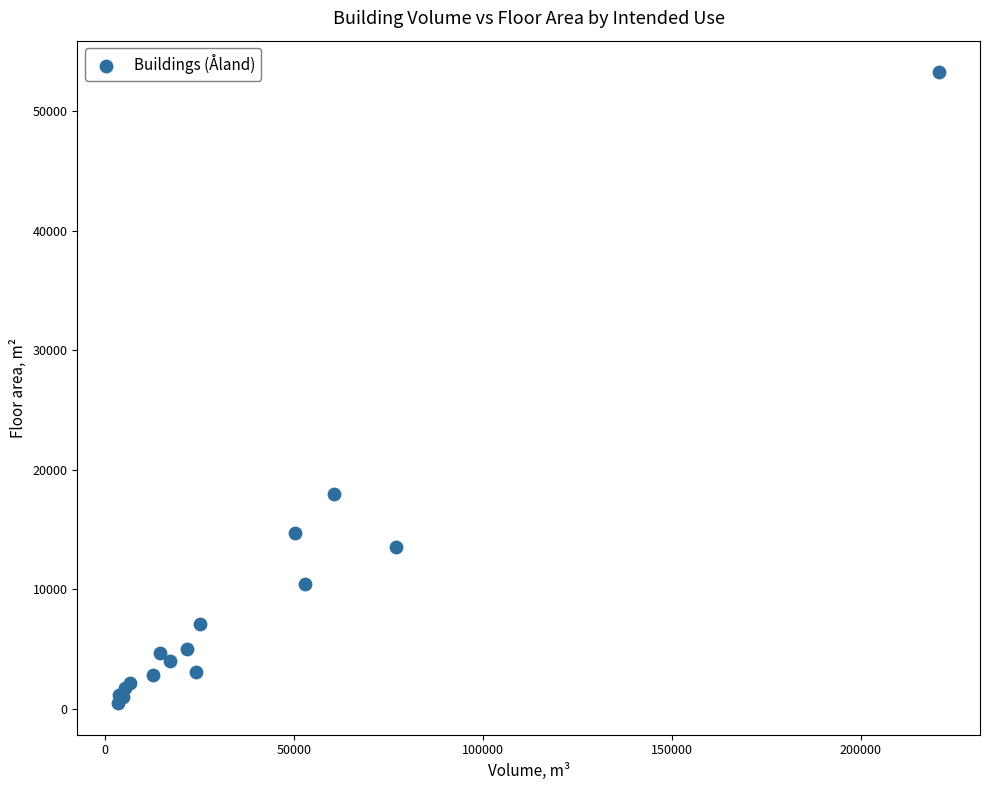

What Y value in the scatter plot is closest to 26880?

18014